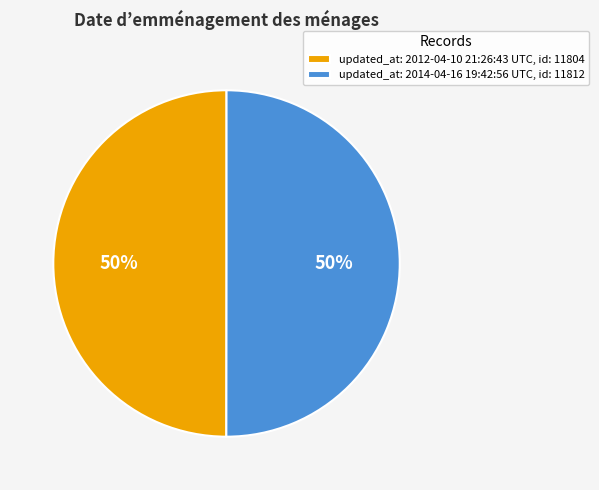

Approximately how many times larger is the value at updated_at: 2012-04-10 21:26:43 UTC, id: 11804 compared to updated_at: 2014-04-16 19:42:56 UTC, id: 11812?

1.0